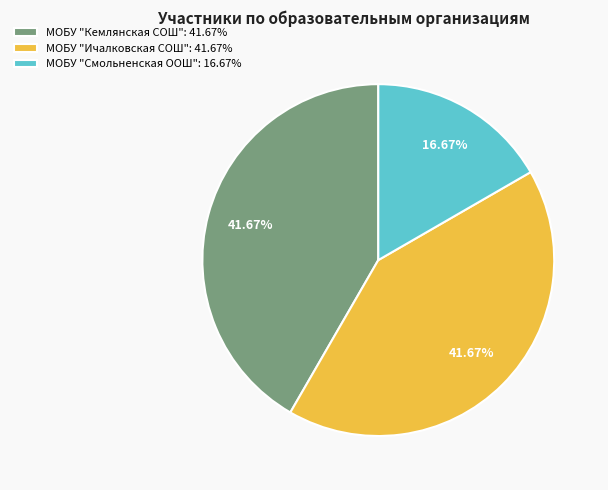

Which has a higher value, МОБУ "Кемлянская СОШ": 41.67% or МОБУ "Смольненская ООШ": 16.67%?

МОБУ "Кемлянская СОШ": 41.67%